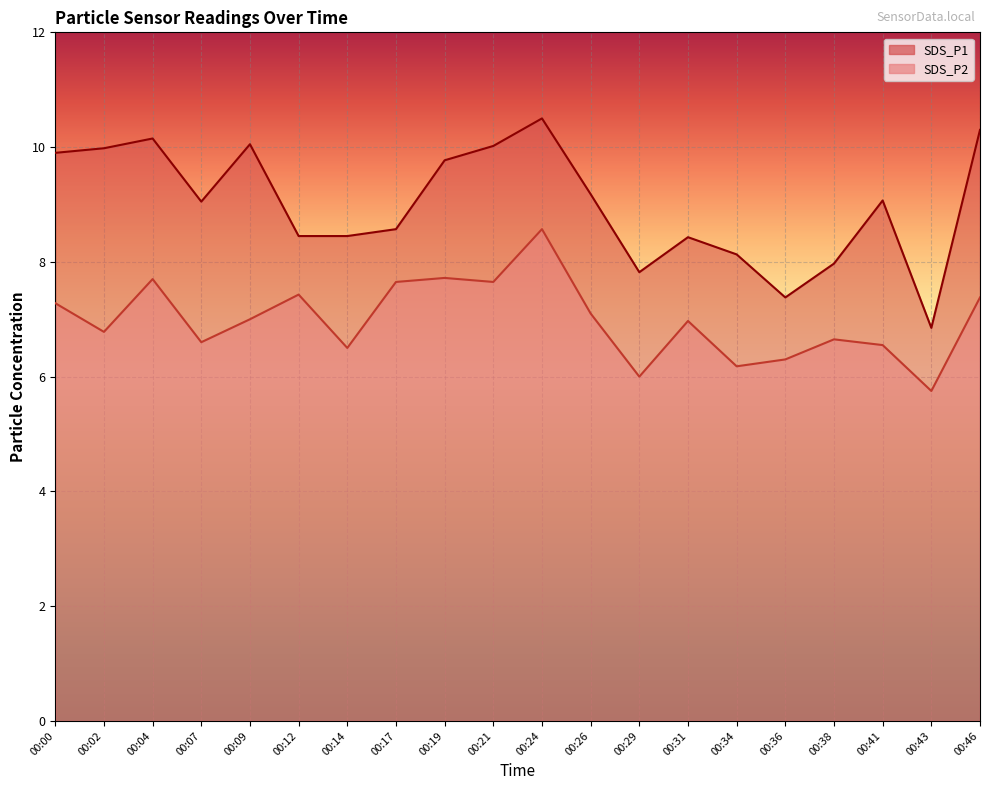

How many lines are shown in the chart?

2